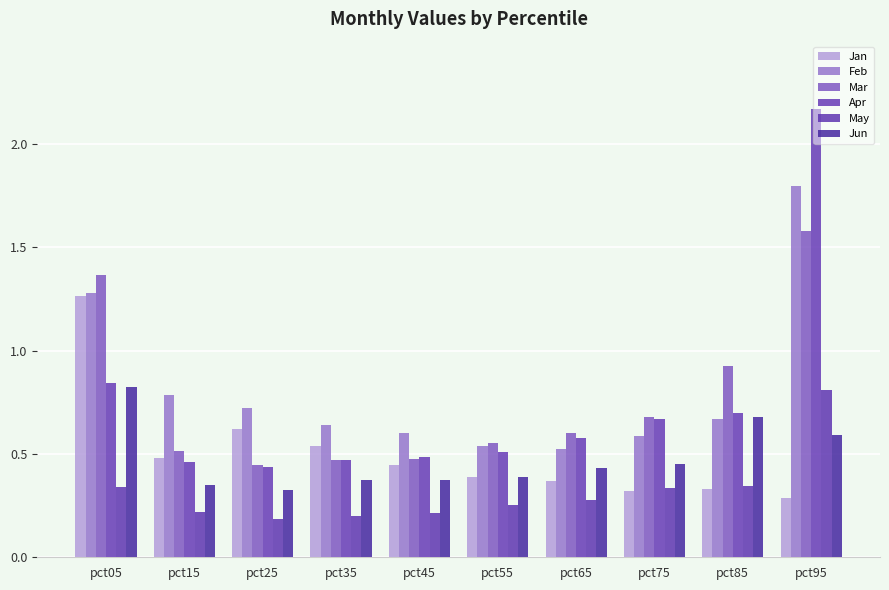

At which label is Apr closest to 1?

pct05